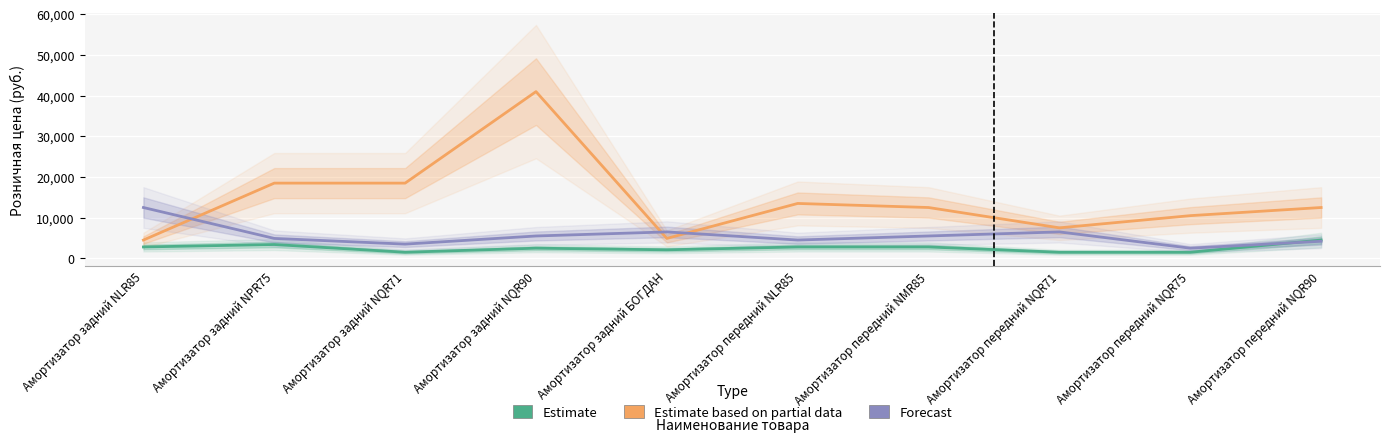

Which series changed the most between Амортизатор задний NLR85 and Амортизатор передний NQR75?

Forecast